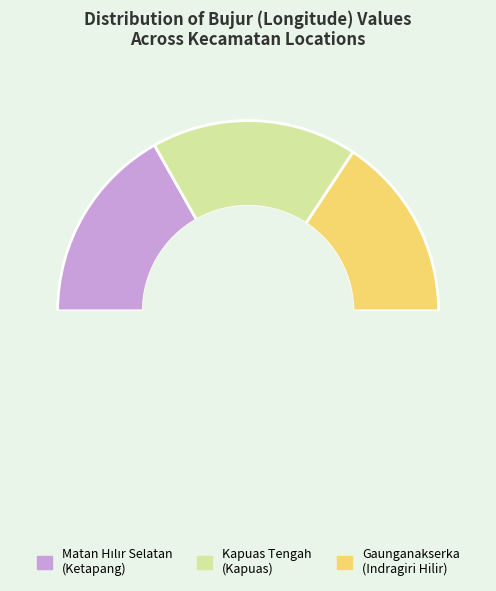

Is there a majority slice in this chart?

No